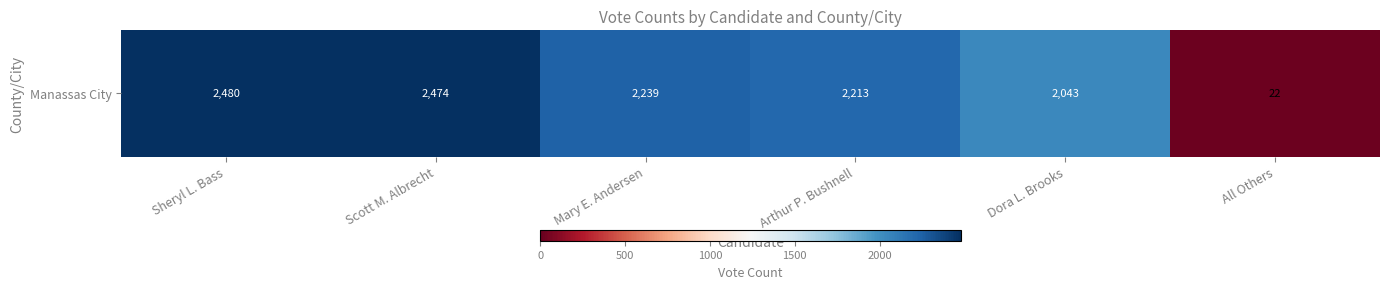

Between All Others and Dora L. Brooks, which is larger?

Dora L. Brooks